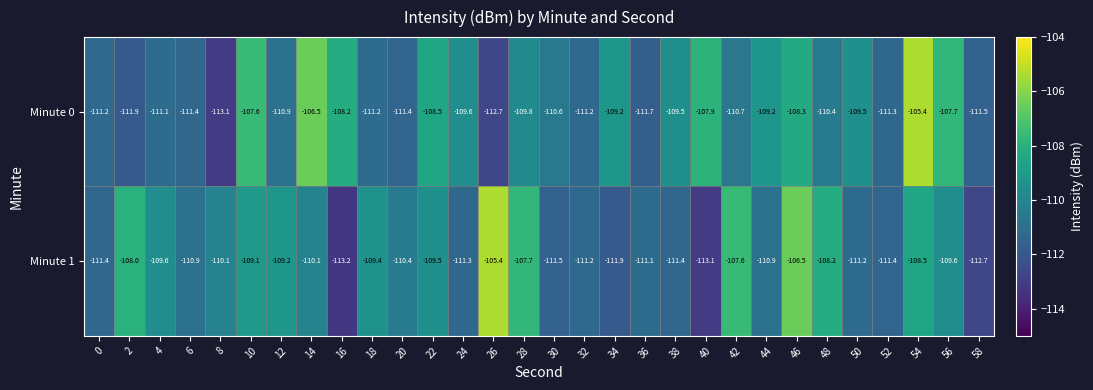

Which series has the largest total across all categories?

Minute 0